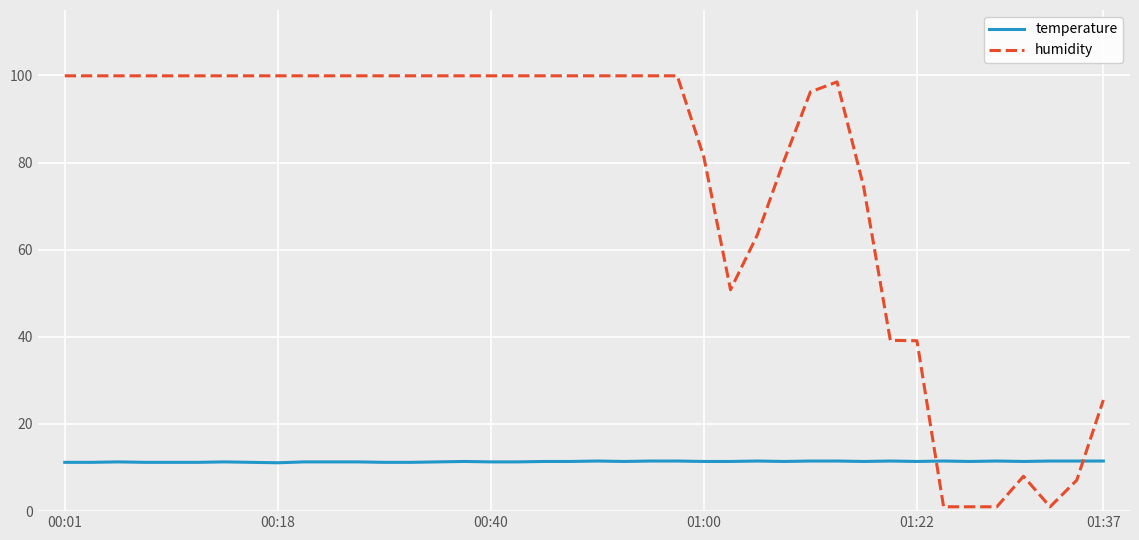

Which series has the widest spread of values?

humidity